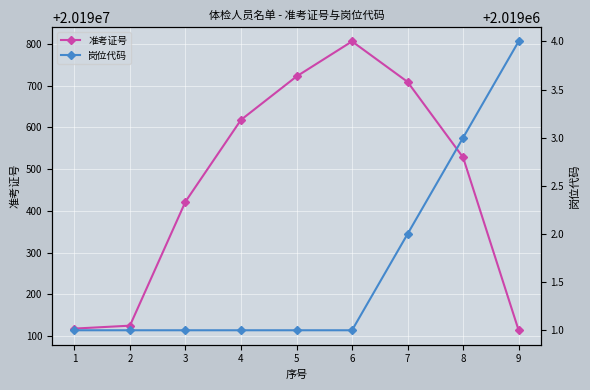

Reading right to left, what are all the values shown in this chart?

准考证号: 20190114	20190528	20190709	20190806	20190722	20190618	20190422	20190125	20190118
岗位代码: 2019004	2019003	2019002	2019001	2019001	2019001	2019001	2019001	2019001